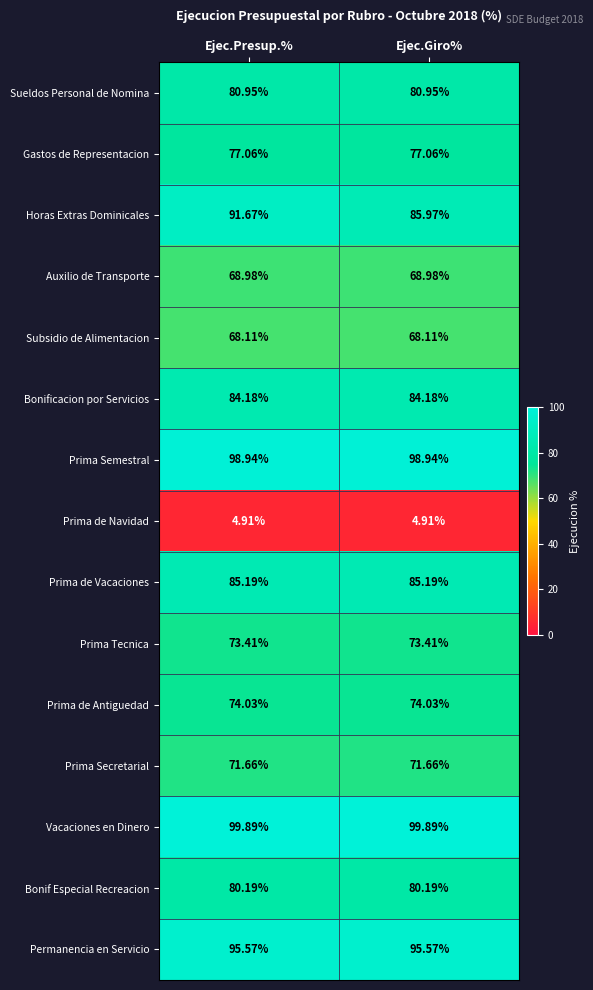

Which series changed the most between Ejec.Presup.% and Ejec.Giro%?

Horas Extras Dominicales